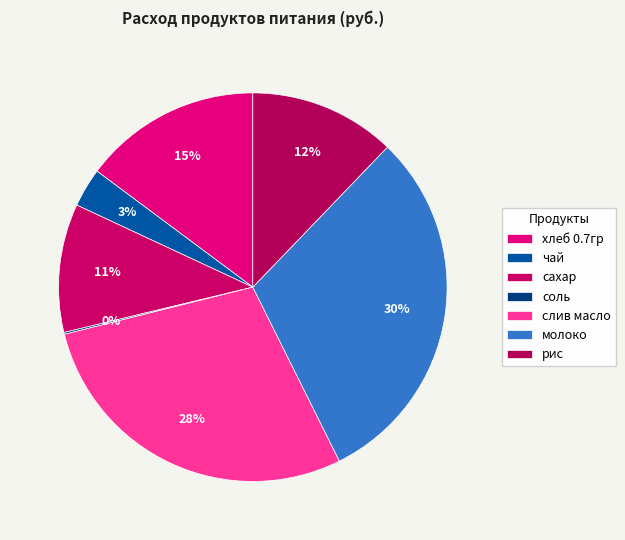

What portion of the pie excludes рис?

87.8%